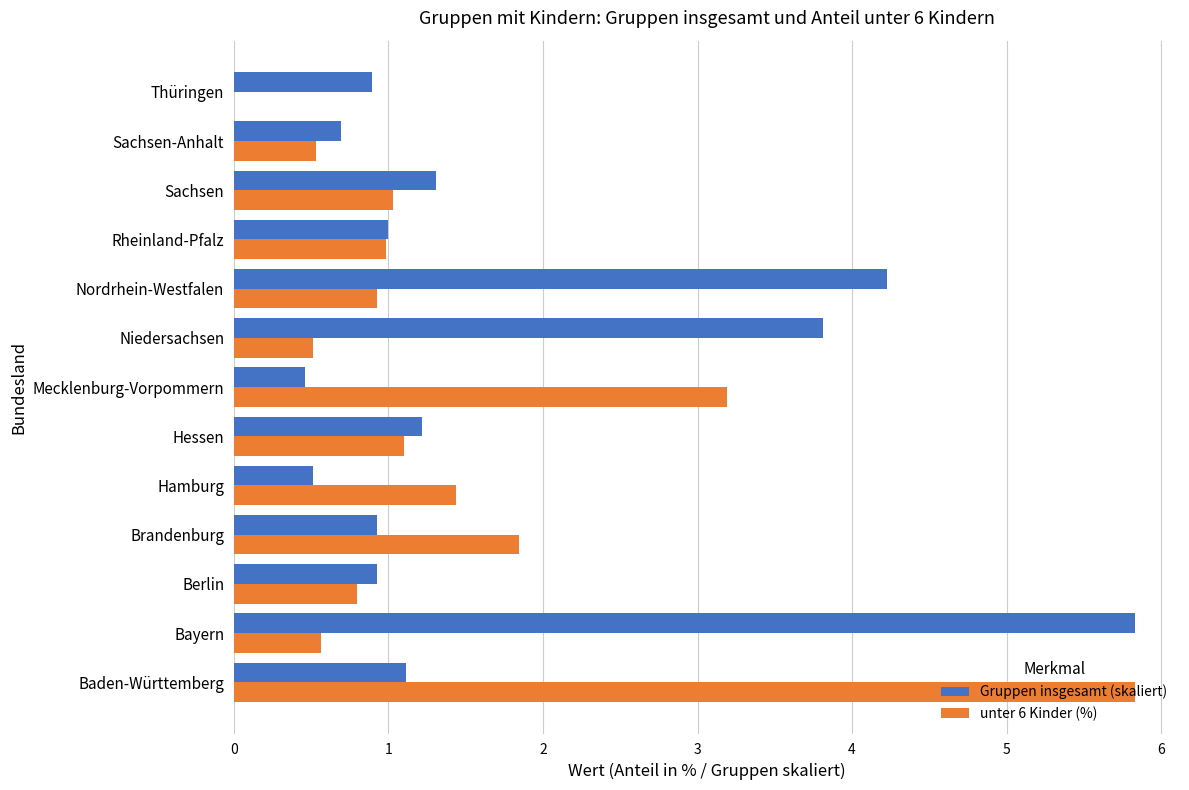

Between Bayern and Brandenburg, which series saw the biggest shift?

Gruppen insgesamt (skaliert)